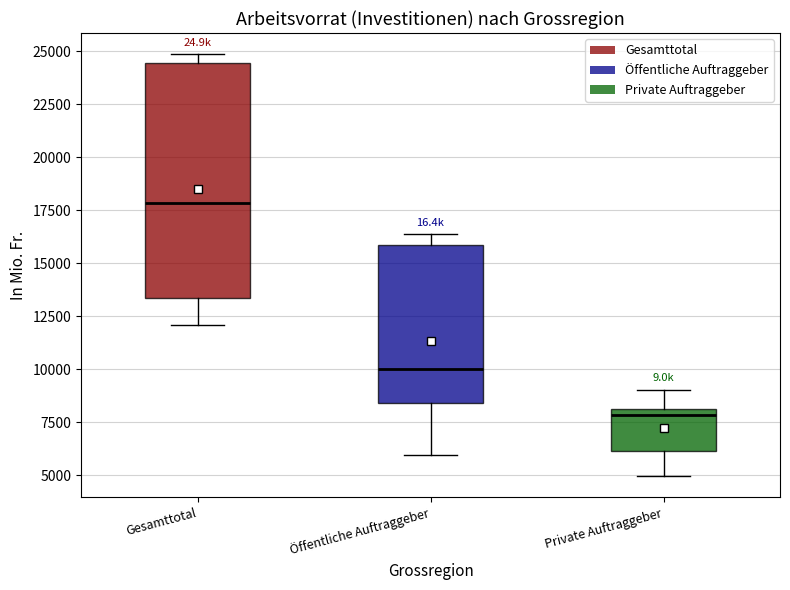

Which box's median line is the highest?

Gesamttotal